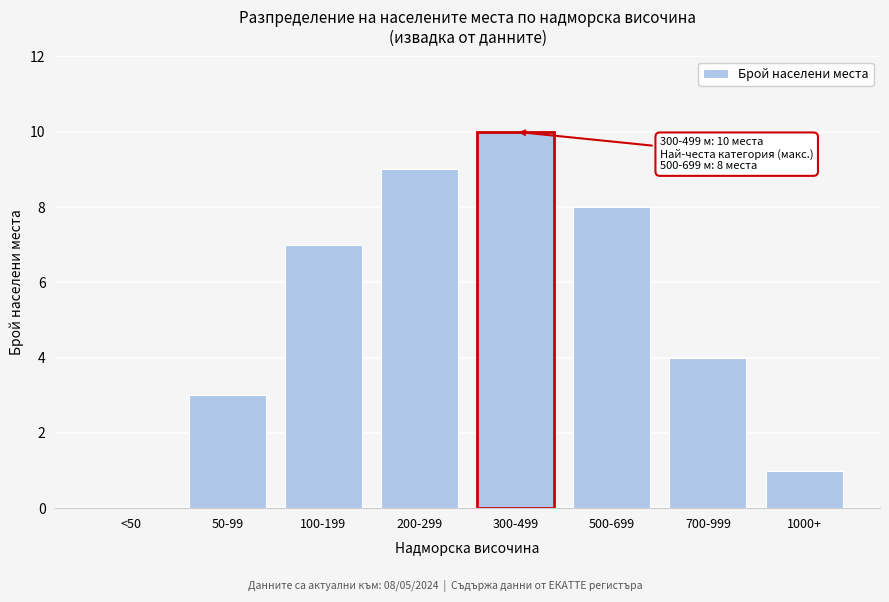

Reading left to right, list all the values displayed in this chart.

<50=0	50-99=3	100-199=7	200-299=9	300-499=10	500-699=8	700-999=4	1000+=1